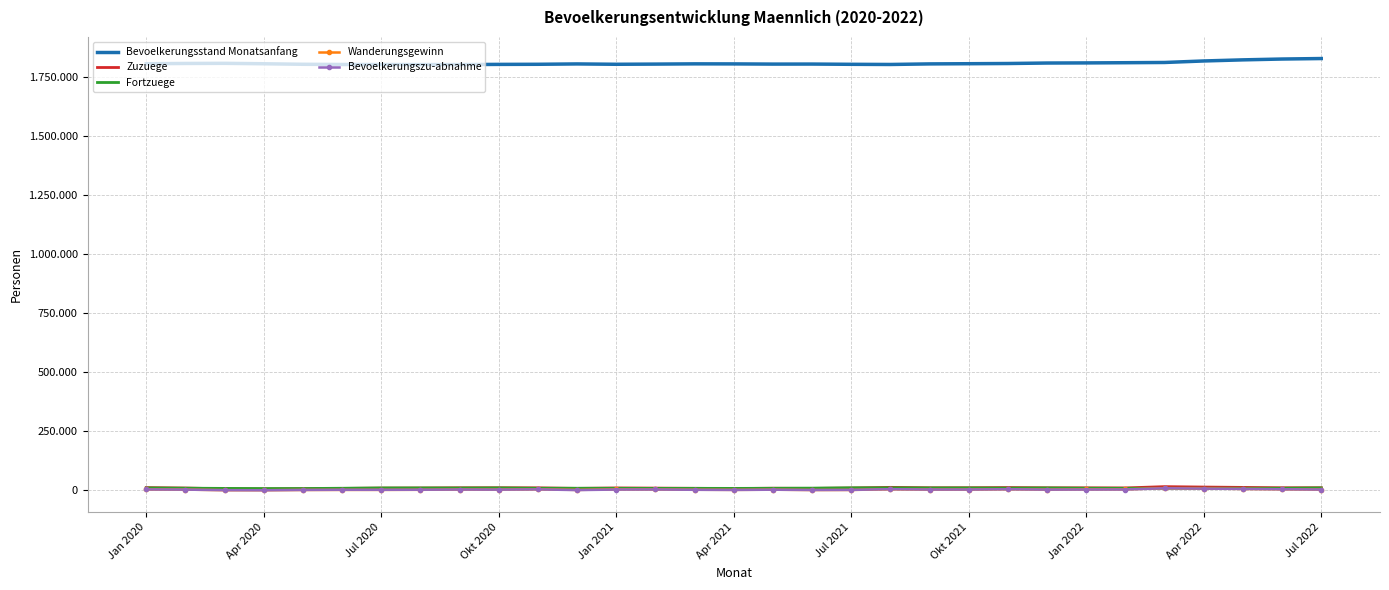

What is the value of the Bevoelkerungsstand Monatsanfang point at the 31st from the left?

1826348